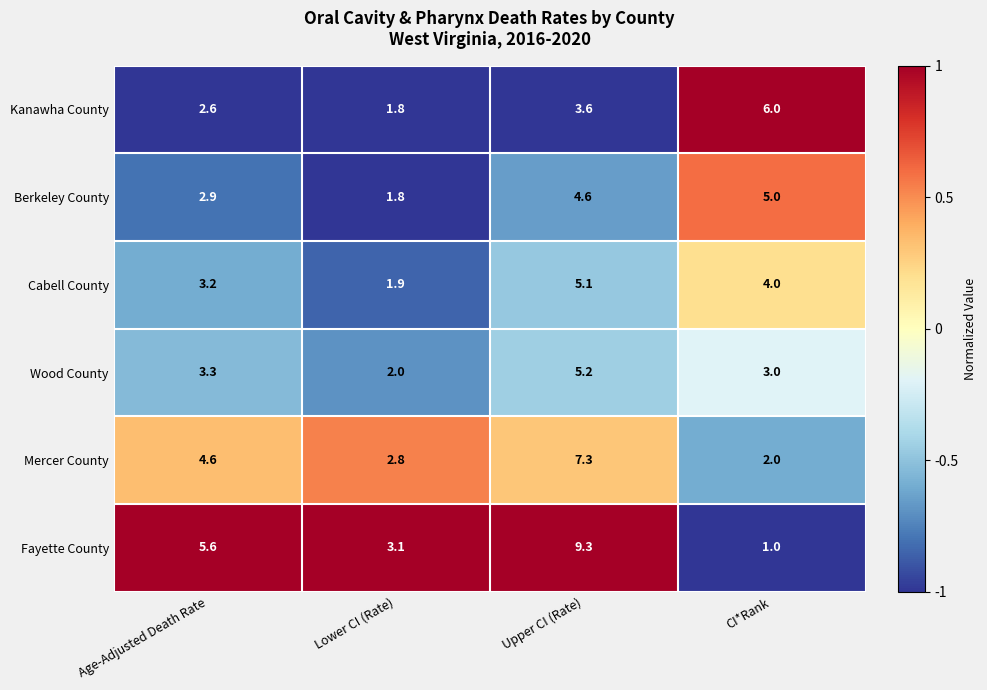

At which label does Berkeley County reach its minimum?

Lower CI (Rate)